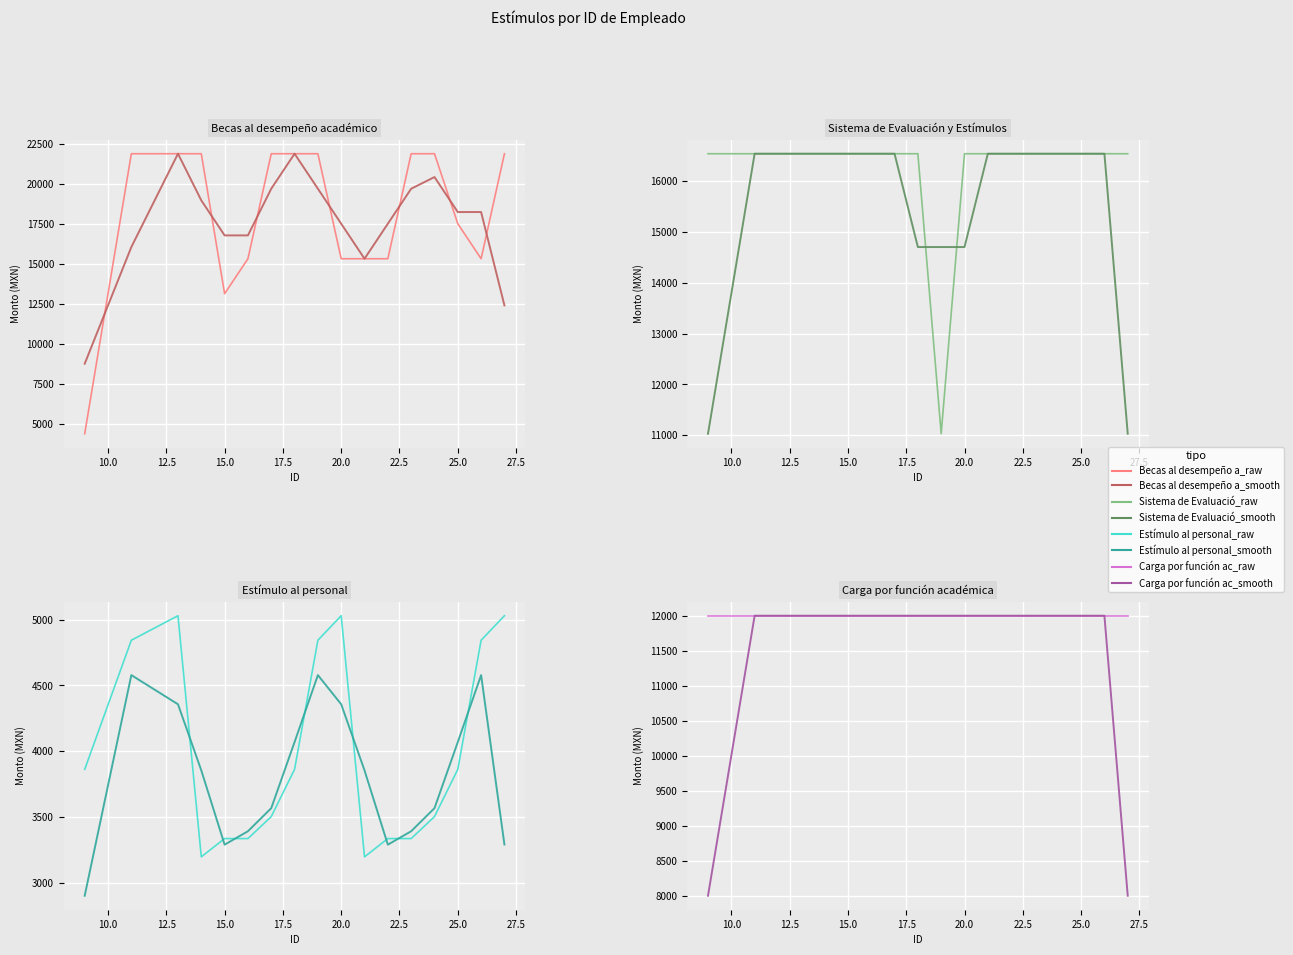

Between 14 and 26, which series saw the biggest shift?

Becas al desempeño académico